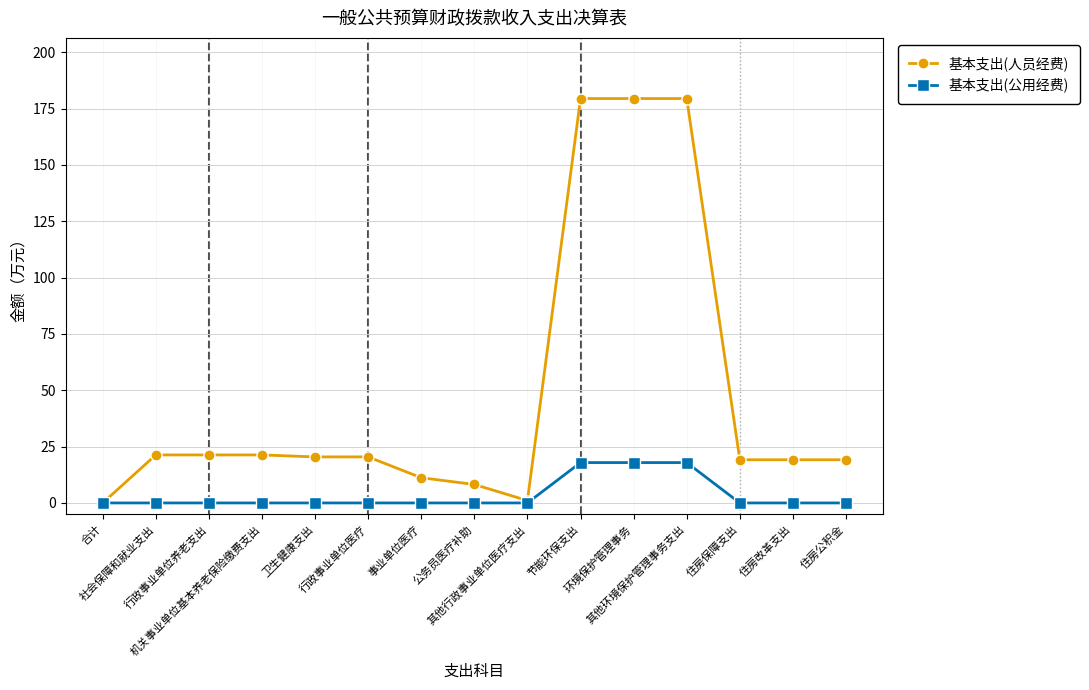

How many lines are shown in the chart?

2